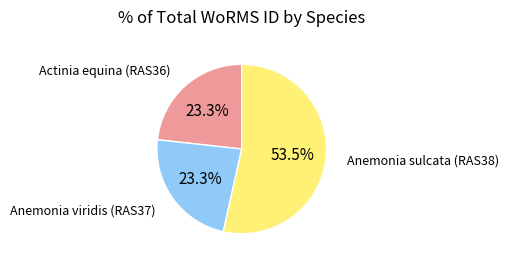

Does any single category account for the majority?

Yes